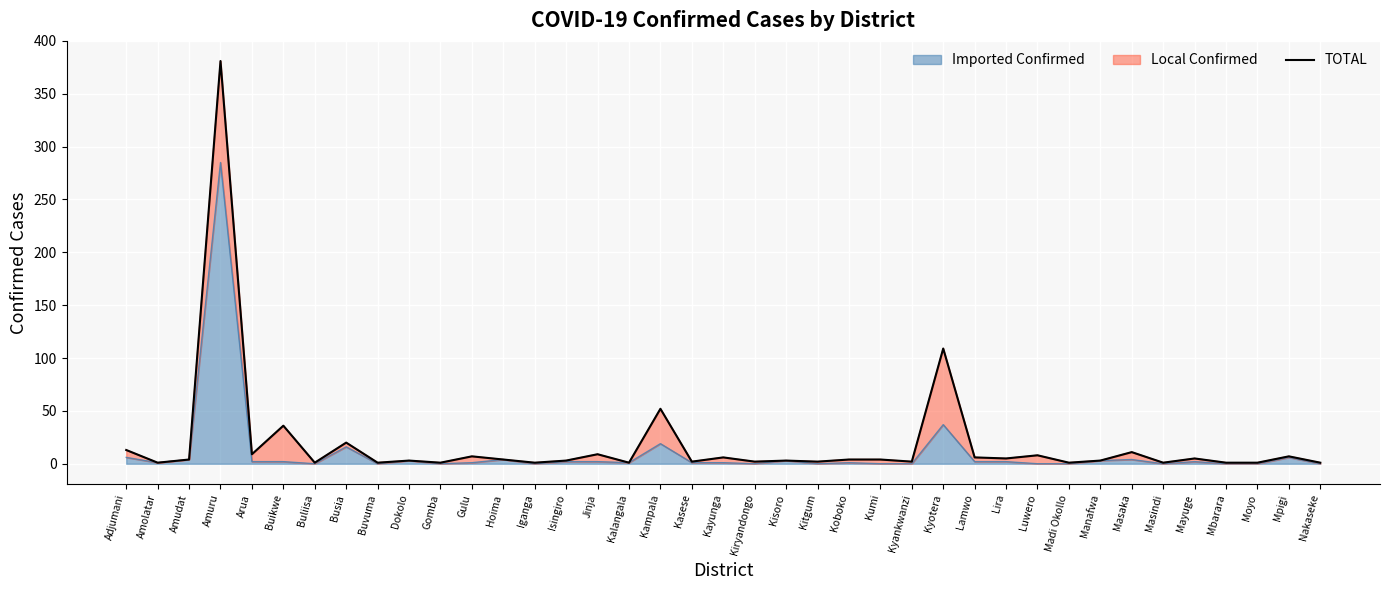

What is the value of the 30th point from the left?

8